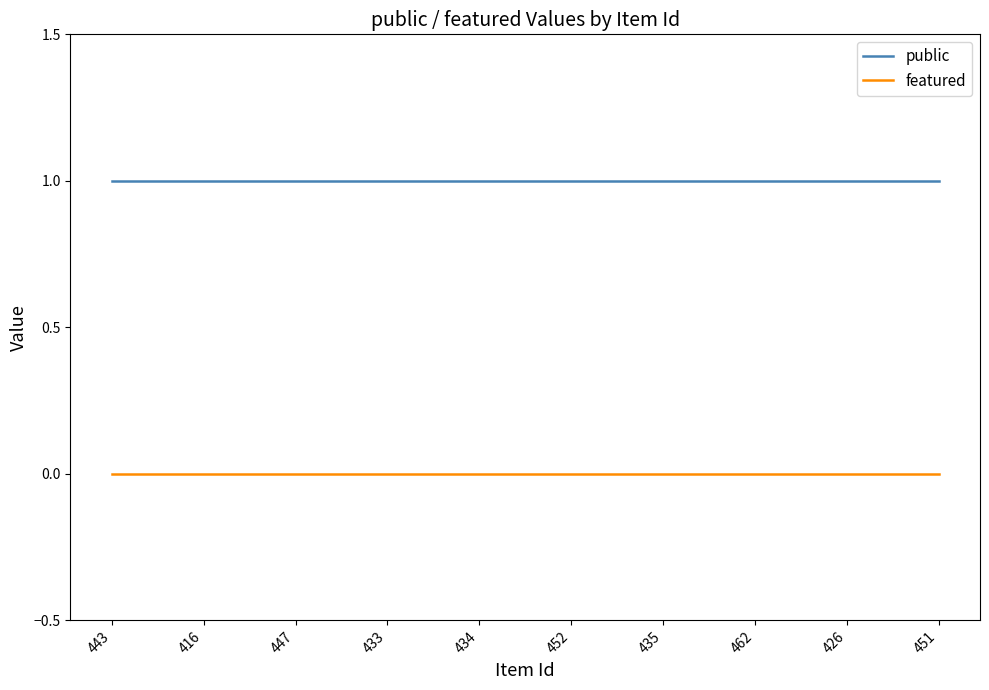

Is it true that featured equals 0 at 447?

True